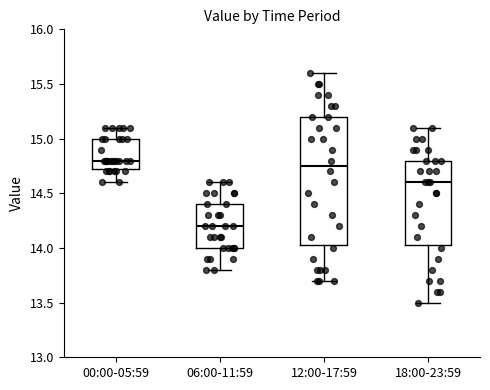

Which box is the tallest, from its lower edge to its upper edge?

12:00-17:59